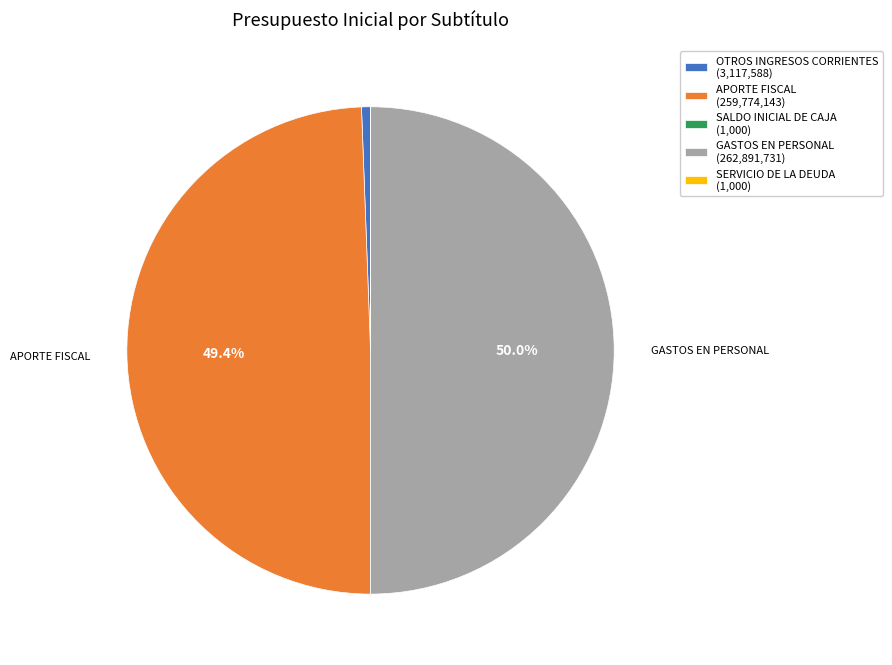

What percentage is the APORTE FISCAL slice, to the nearest percent?

49%